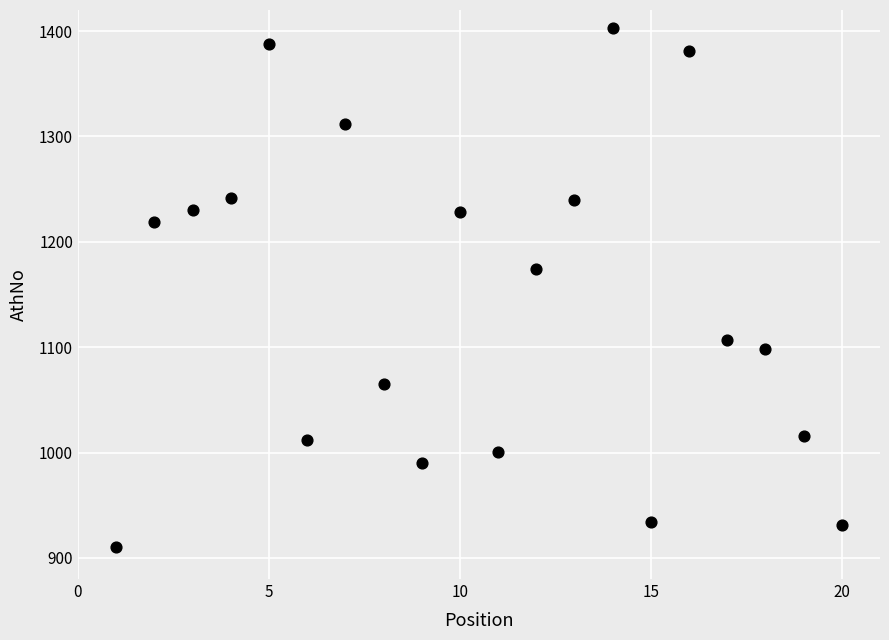

What is the range of Y values (max minus min)?

493